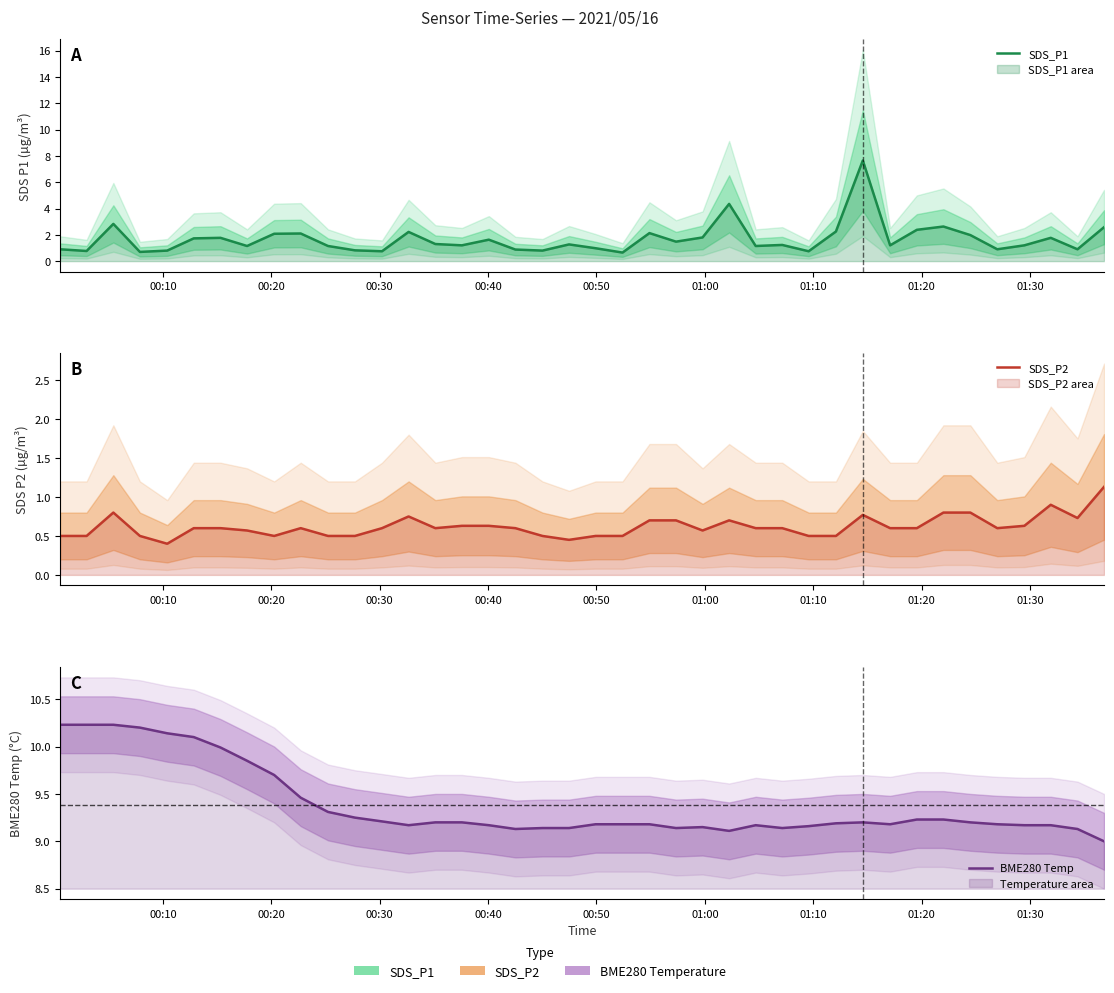

Reading left to right, list all the values displayed in this chart.

SDS_P1: 0.9	0.8	2.8	0.7	0.8	1.7	1.8	1.1	2.1	2.1	1.1	0.8	0.8	2.2	1.3	1.2	1.6	0.9	0.8	1.3	1.0	0.7	2.1	1.5	1.8	4.3	1.1	1.2	0.8	2.2	7.7	1.2	2.4	2.6	2.0	0.9	1.2	1.8	0.9	2.6
SDS_P2: 0.5	0.5	0.8	0.5	0.4	0.6	0.6	0.6	0.5	0.6	0.5	0.5	0.6	0.8	0.6	0.6	0.6	0.6	0.5	0.5	0.5	0.5	0.7	0.7	0.6	0.7	0.6	0.6	0.5	0.5	0.8	0.6	0.6	0.8	0.8	0.6	0.6	0.9	0.7	1.1
BME280 Temp: 10.2	10.2	10.2	10.2	10.1	10.1	10.0	9.8	9.7	9.5	9.3	9.2	9.2	9.2	9.2	9.2	9.2	9.1	9.1	9.1	9.2	9.2	9.2	9.1	9.2	9.1	9.2	9.1	9.2	9.2	9.2	9.2	9.2	9.2	9.2	9.2	9.2	9.2	9.1	9.0